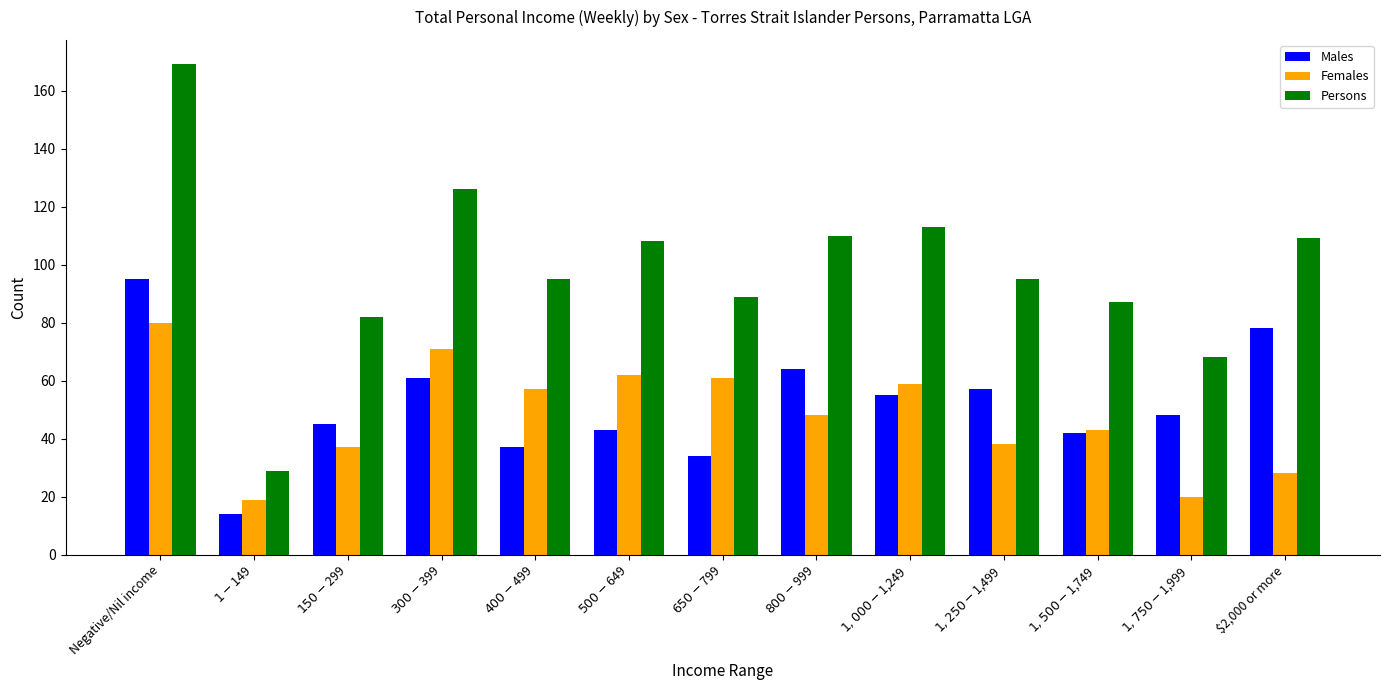

What position from the right is $150-$299?

11